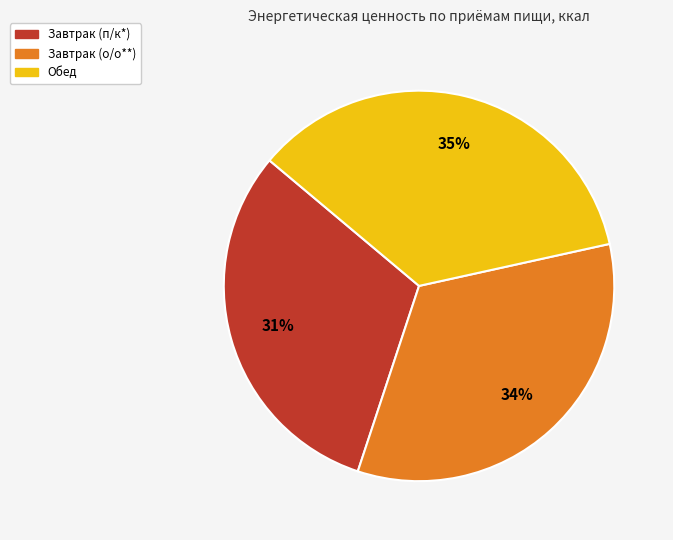

True or false: Завтрак (п/к*) accounts for 39% of the total.

False